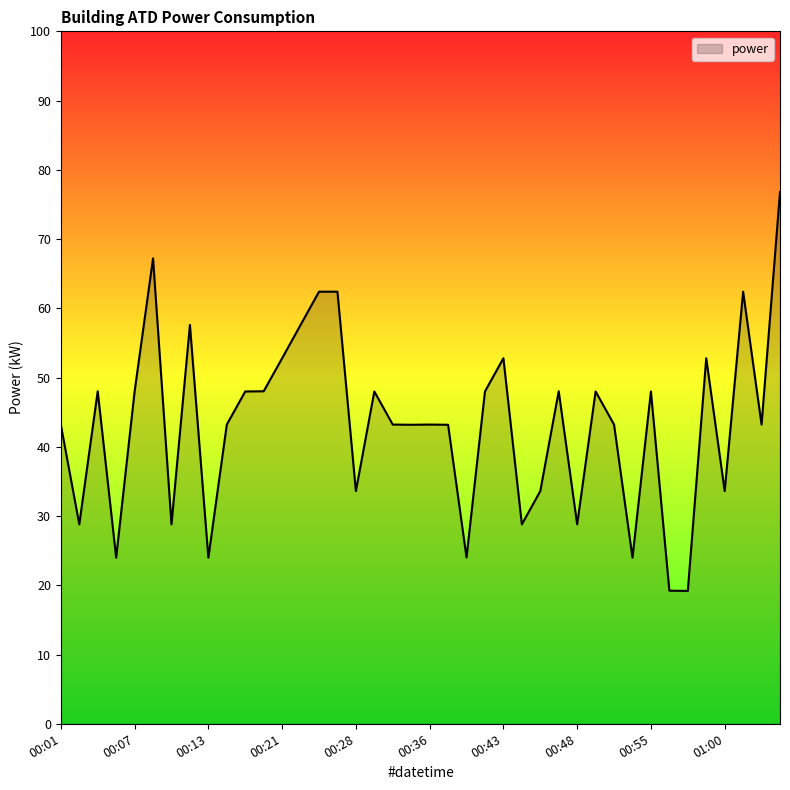

What is the greatest value displayed?

76.8